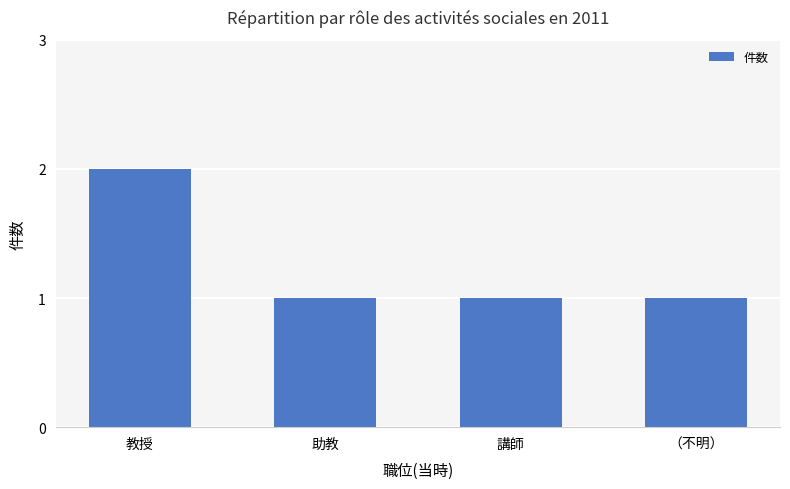

Which label corresponds to the largest value in the chart?

教授